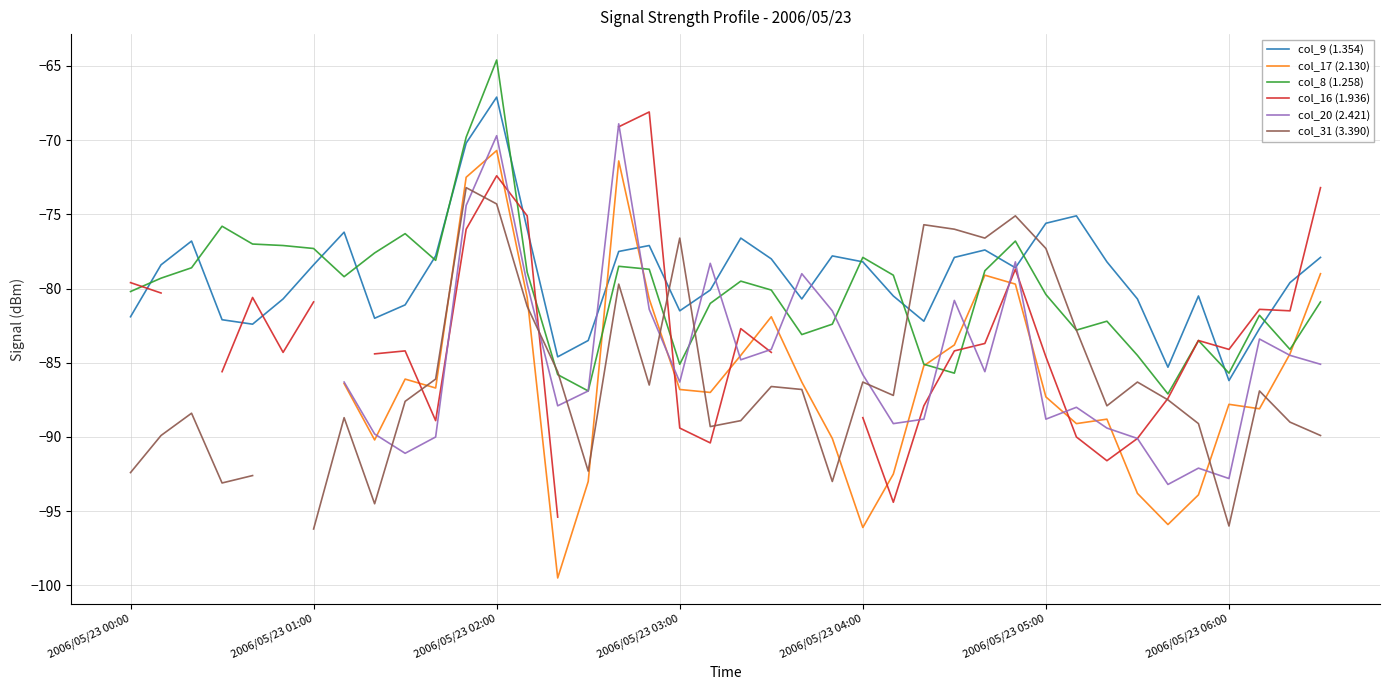

What is the lowest value of the col_8 (1.258) series?

-87.1